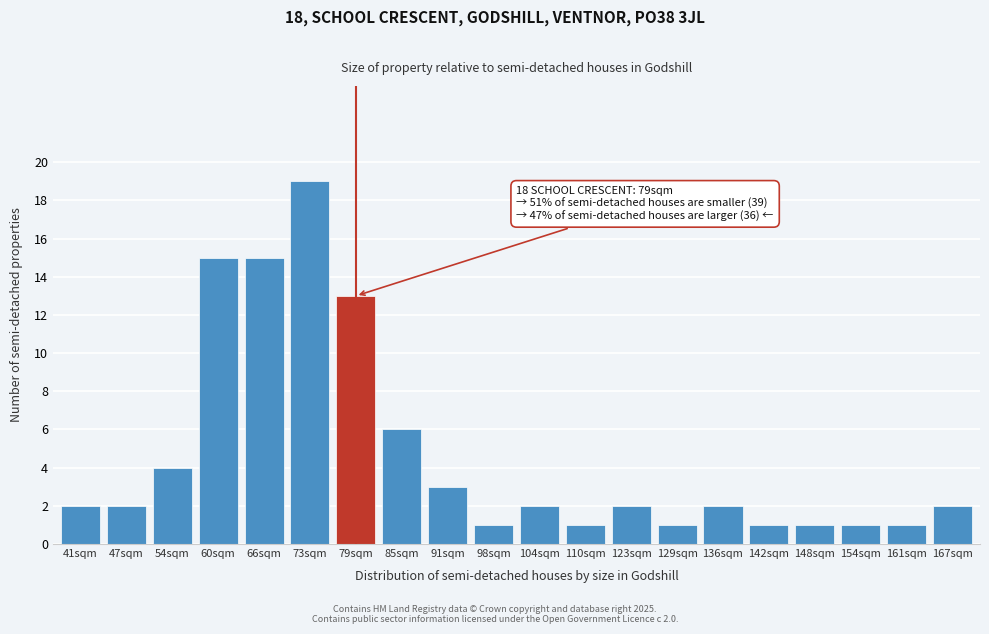

Reading left to right, list all the values displayed in this chart.

2	2	4	15	15	19	13	6	3	1	2	1	2	1	2	1	1	1	1	2